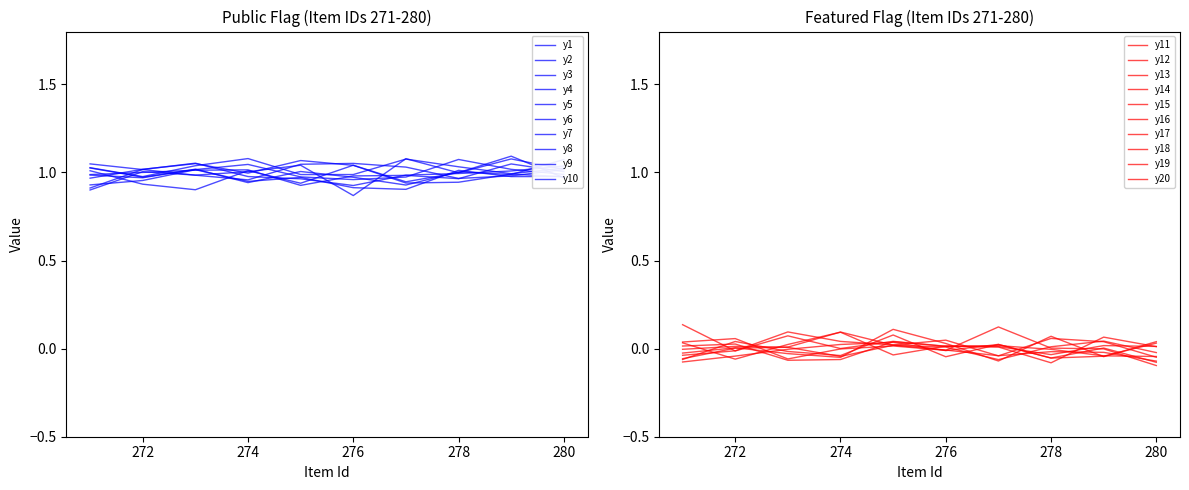

True or false: public has more than 2 points higher than both neighbors.

False